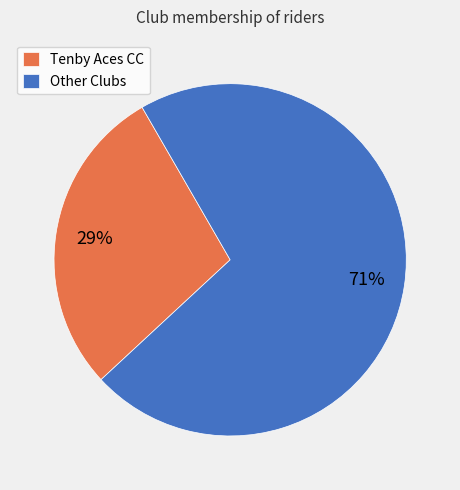

Rank the categories by value from highest to lowest.

Other Clubs, Tenby Aces CC